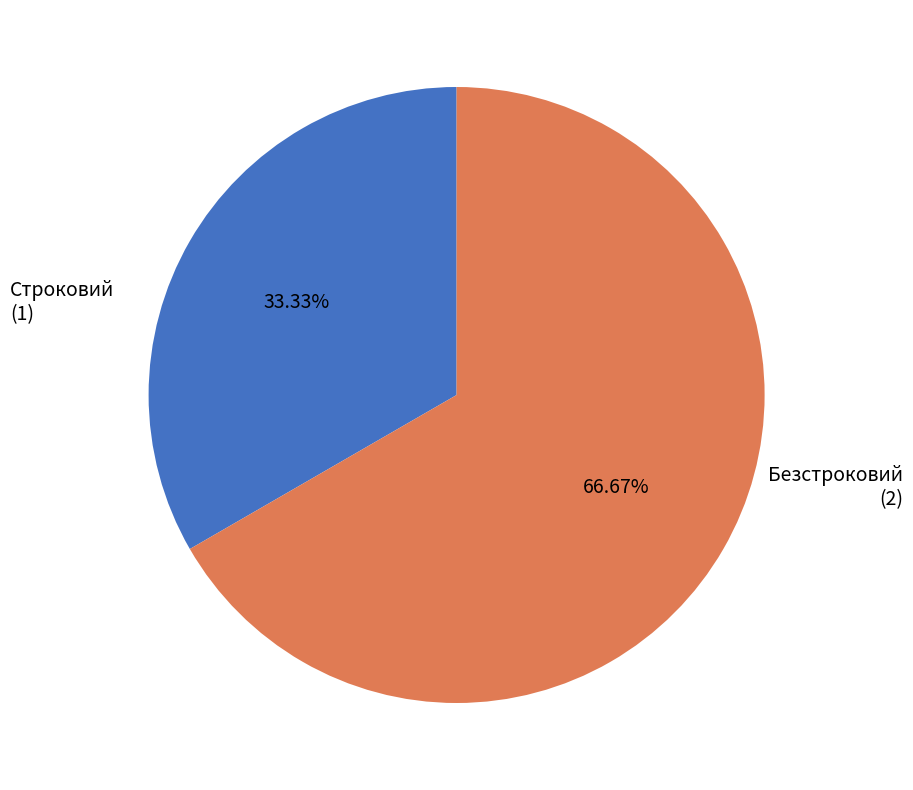

How many slices are in this pie chart?

2